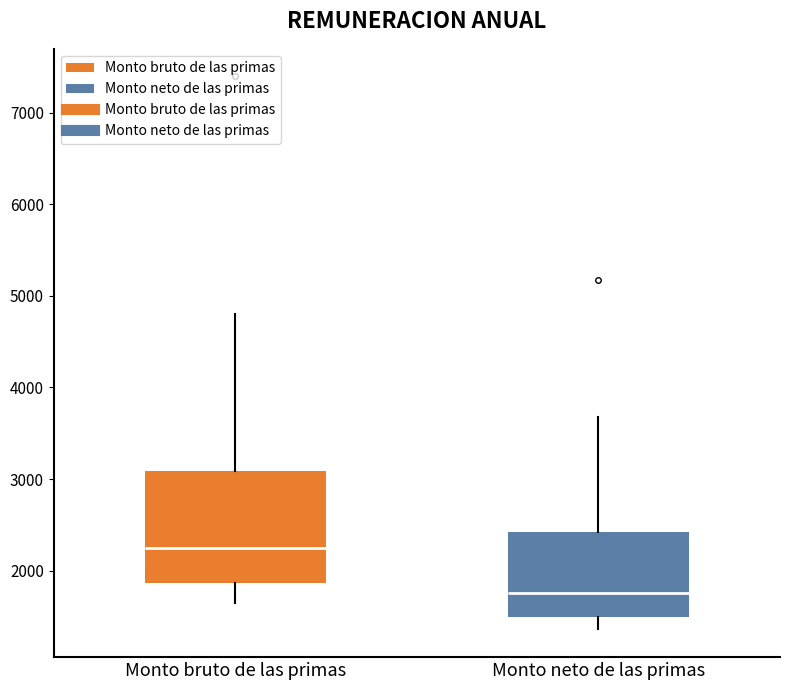

Which box has the lowest median line?

Monto neto de las primas